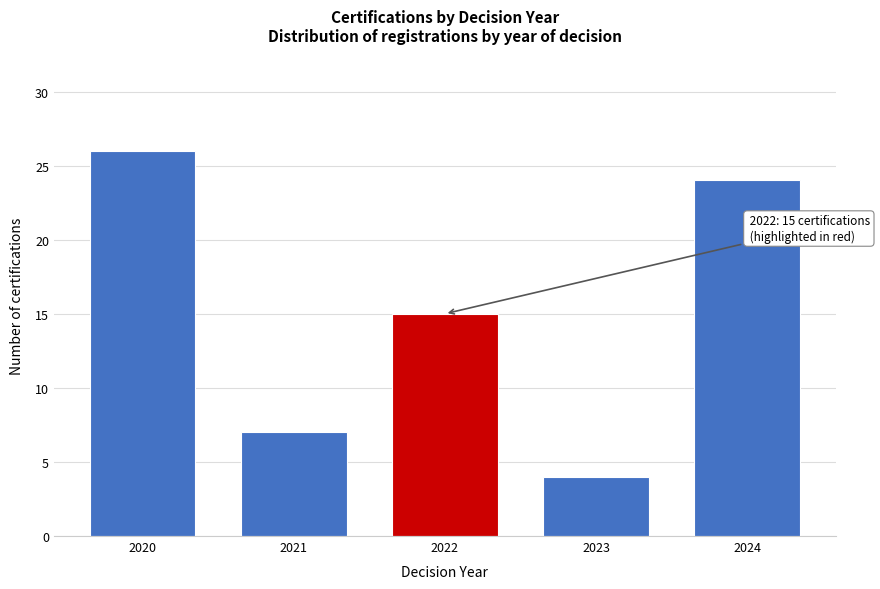

Reading left to right, extract all data points from this chart.

26	7	15	4	24